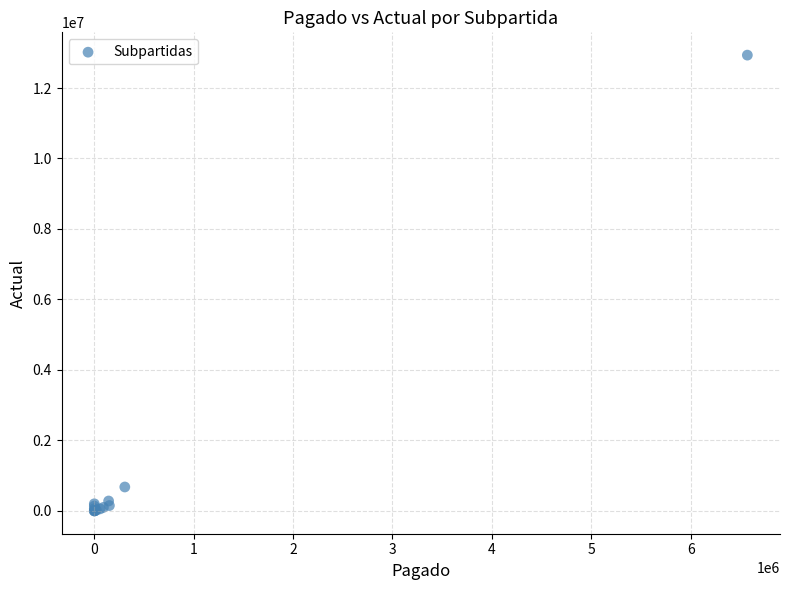

What Y value in the scatter plot is closest to 6466491?

679424